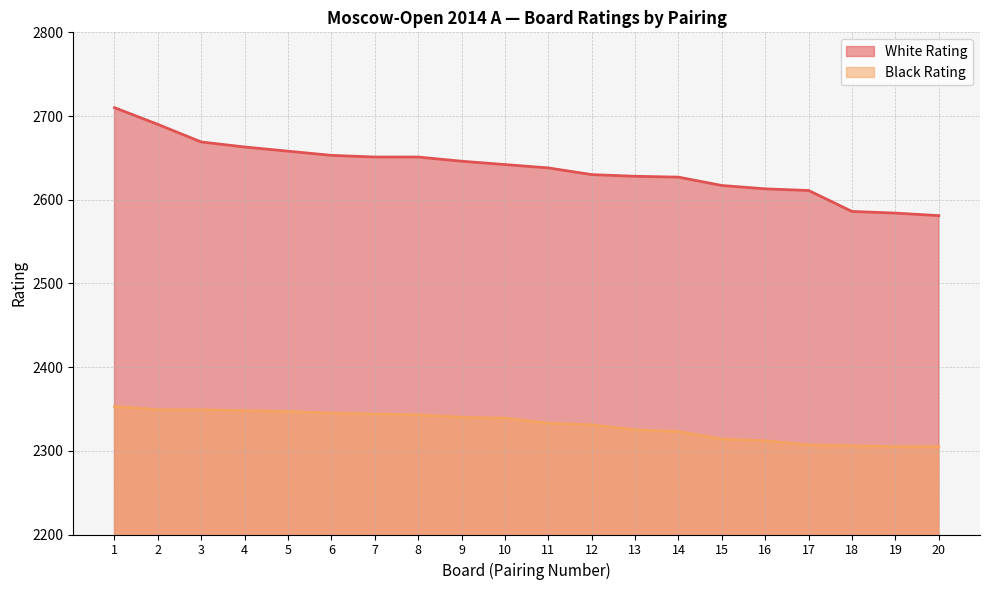

What is the greatest value displayed?

2710